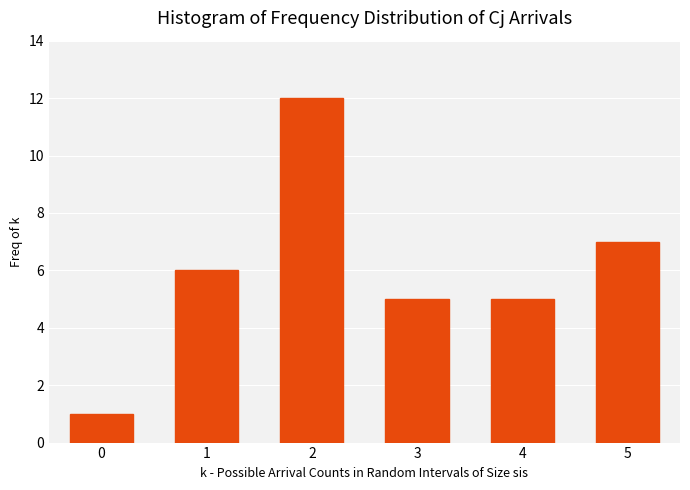

Reading left to right, what are all the values shown in this chart?

0=1	1=6	2=12	3=5	4=5	5=7